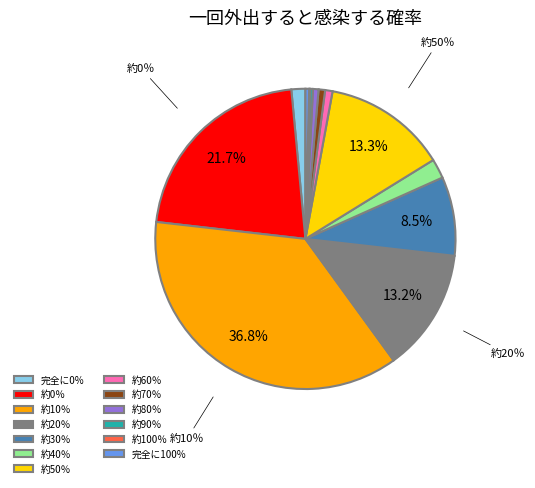

Between 約40％ and 約70％, which is larger?

約40％